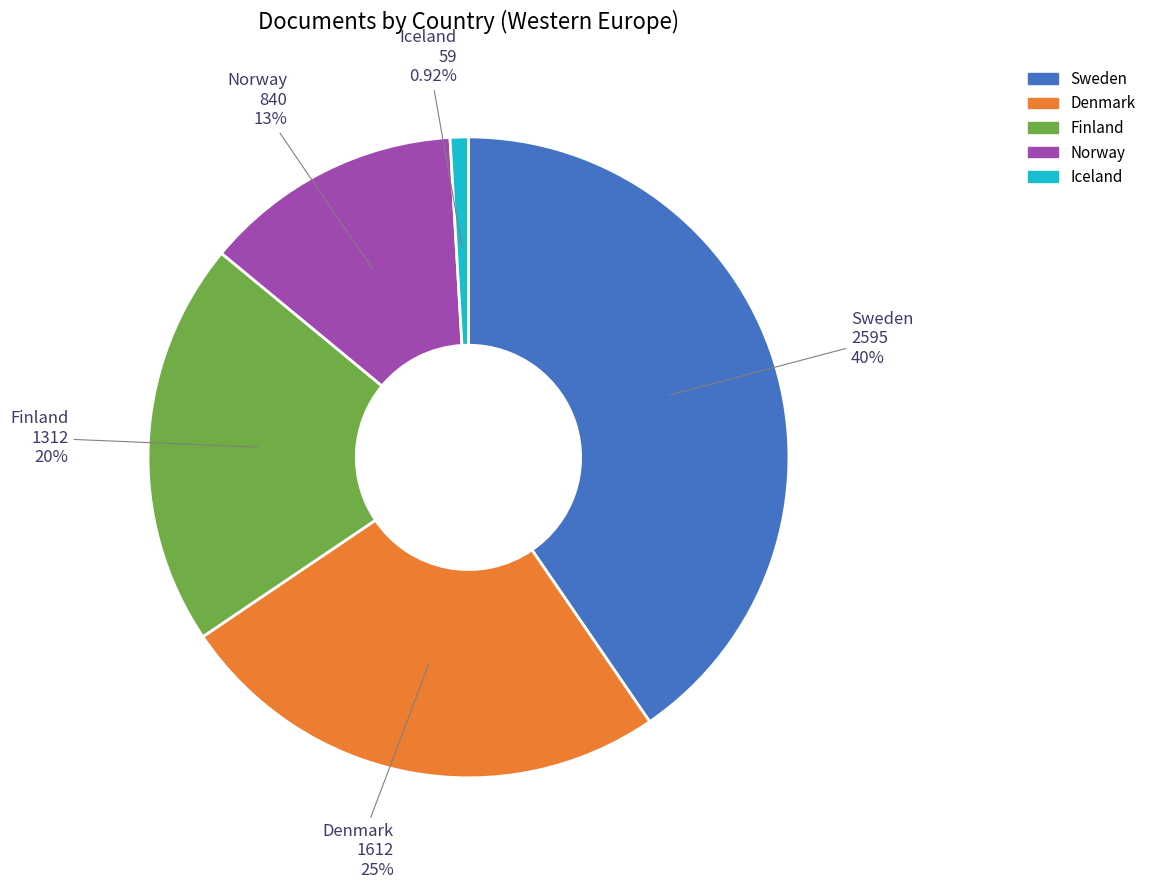

To the nearest percent, what is the average slice percentage?

20%